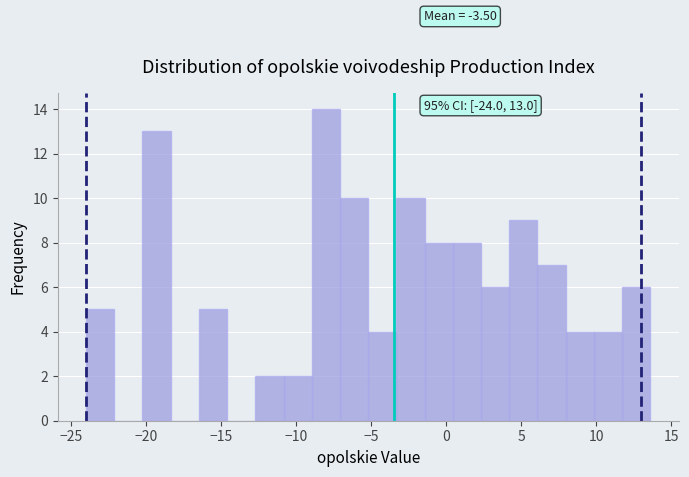

Around what value on the x-axis is the tallest bar? Give the approximate position of its centre, as read against the axis.

-8.0